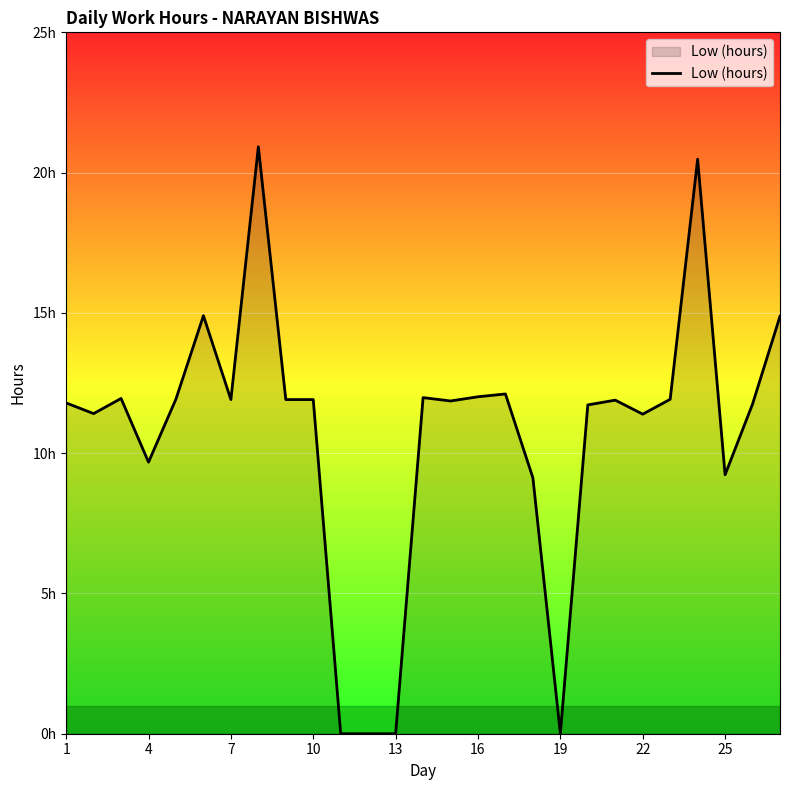

Does the chart have visible grid lines?

Yes